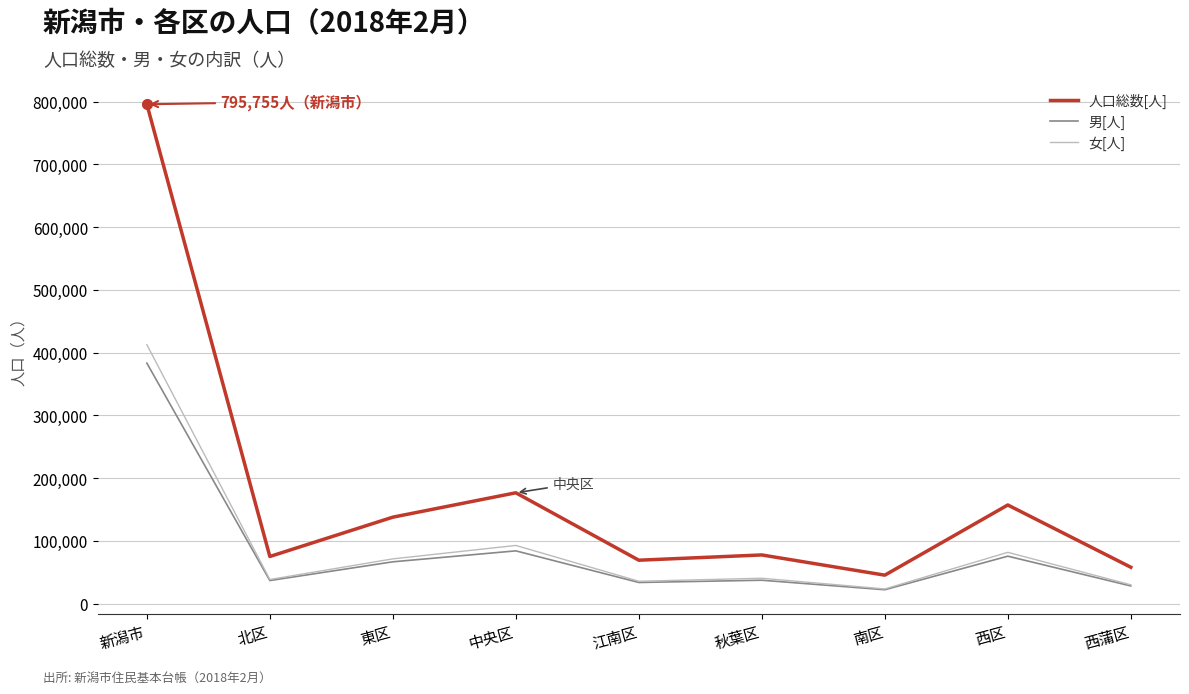

Which category has the highest value in the 人口総数[人] series?

新潟市